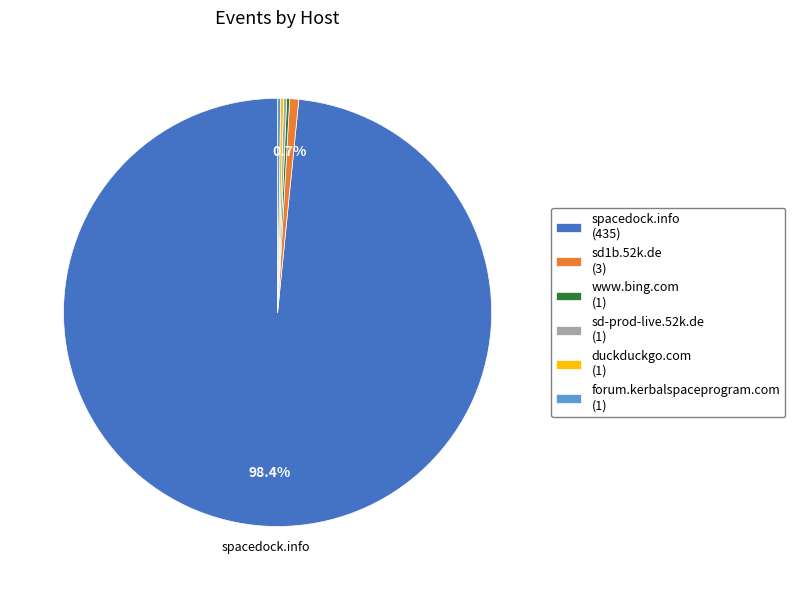

Is there any slice that represents more than half of the pie?

Yes